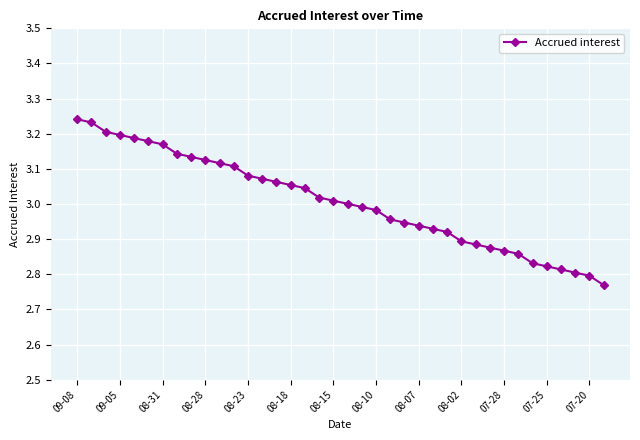

What is the difference between the maximum and second lowest values?

0.4